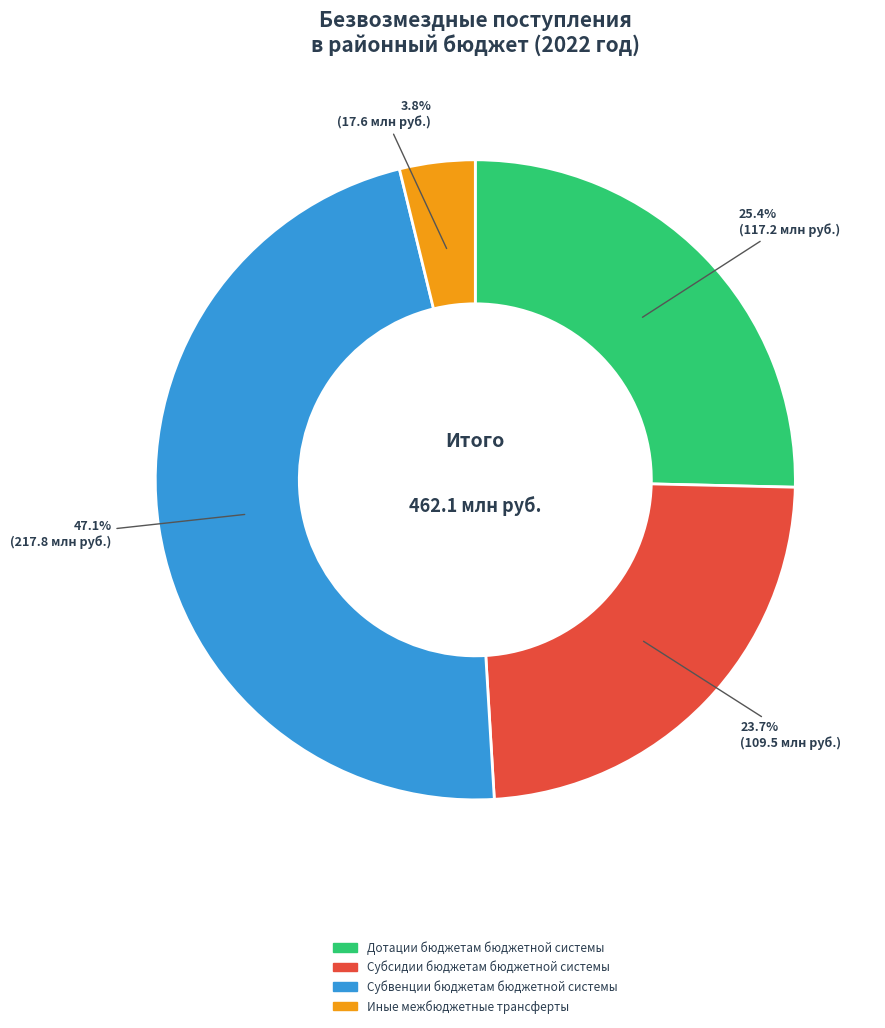

Which category has the smallest portion of the pie?

Иные межбюджетные трансферты